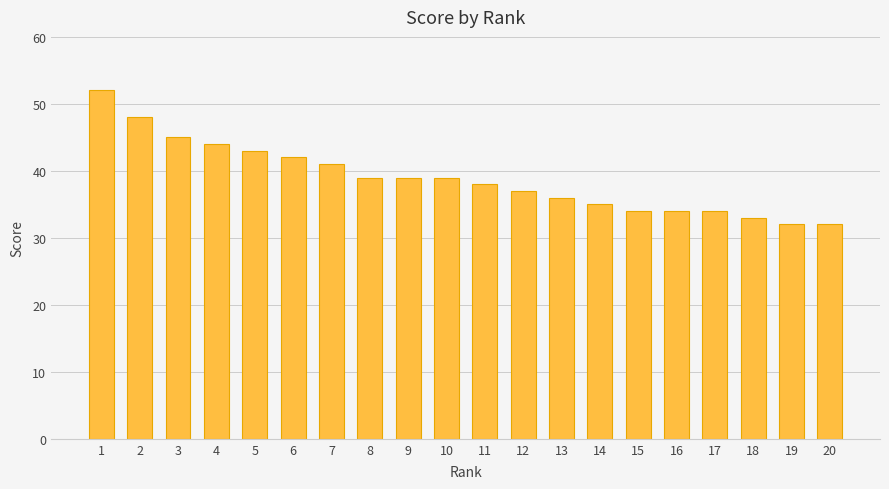

The value at 12 is 57. True or false?

False